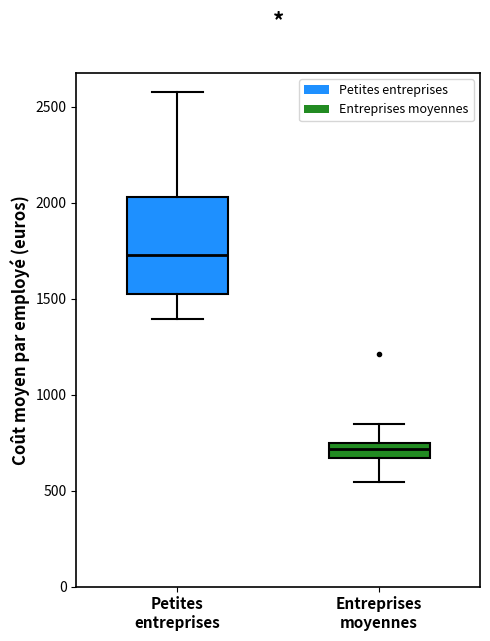

Where does the median line of the box for Petites entreprises sit on the y-axis? The values are not printed on the chart, so give them approximately, as read against the axis.

1750